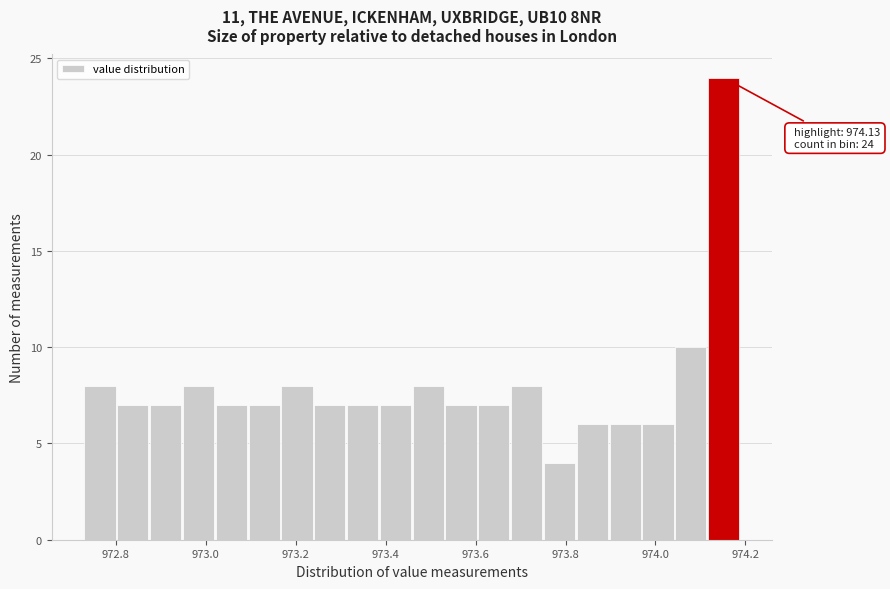

Around what value on the x-axis is the tallest bar? Give the approximate position of its centre, as read against the axis.

974.16